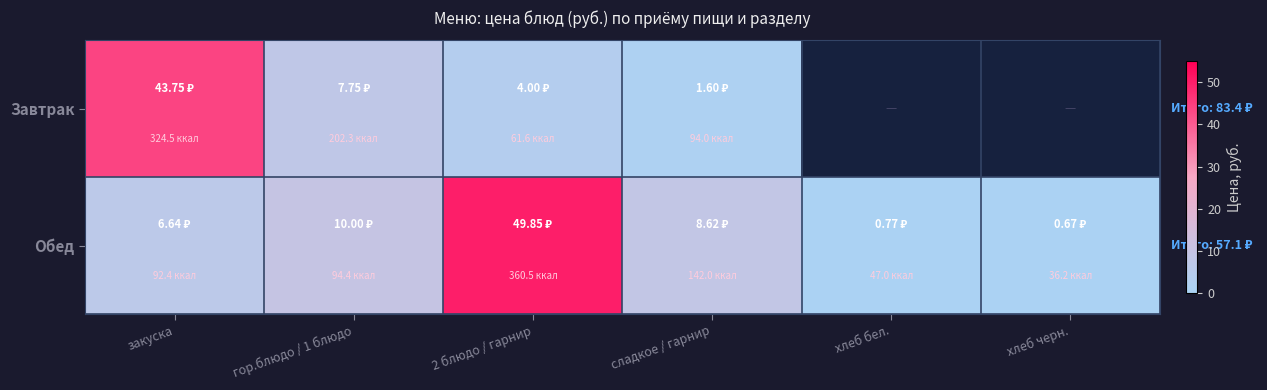

Which label corresponds to the largest value in the chart?

2 блюдо / гарнир